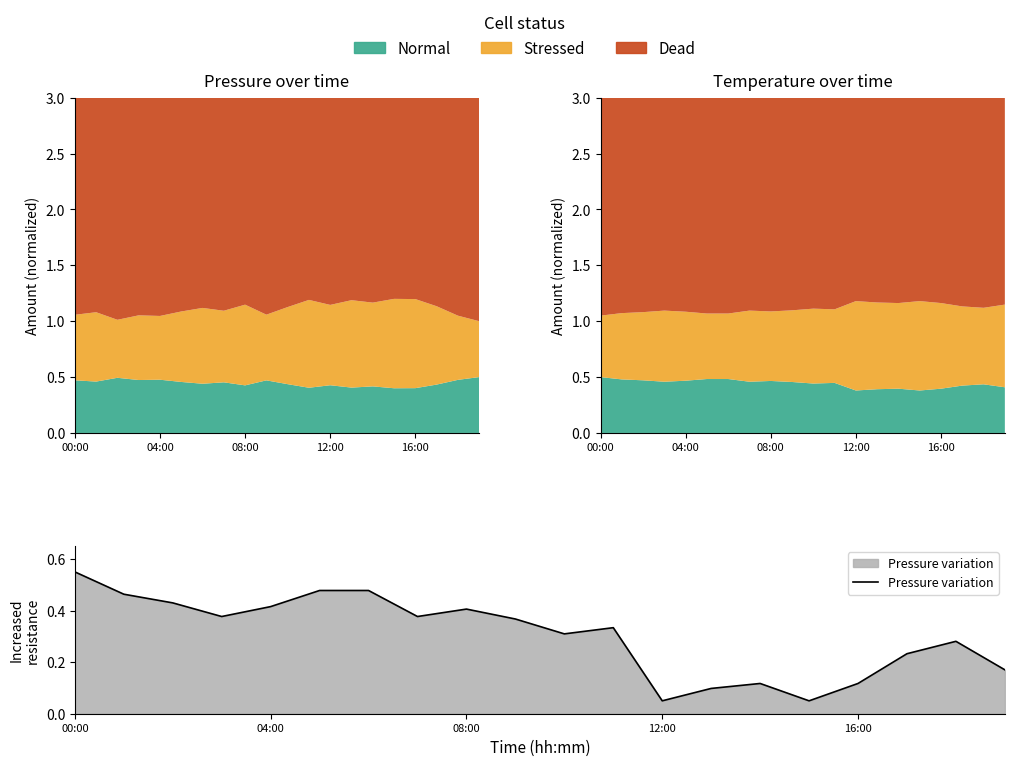

What position from the left is 08:00?

9